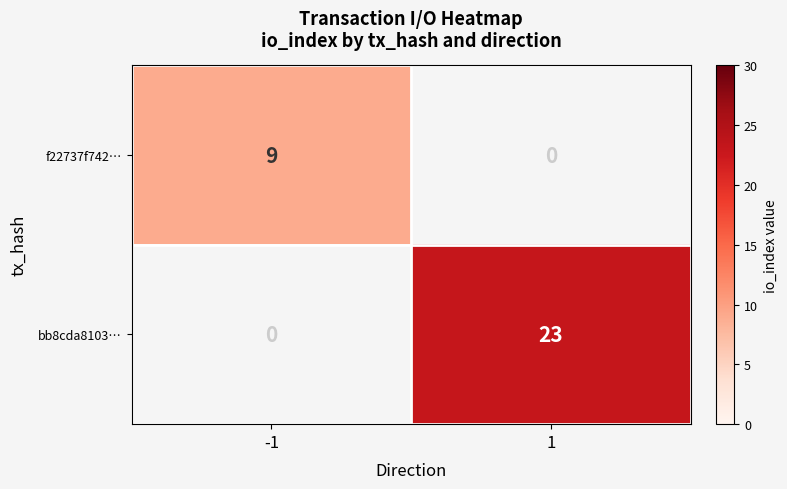

Rank the series by their maximum value, from highest to lowest.

bb8cda8103…, f22737f742…